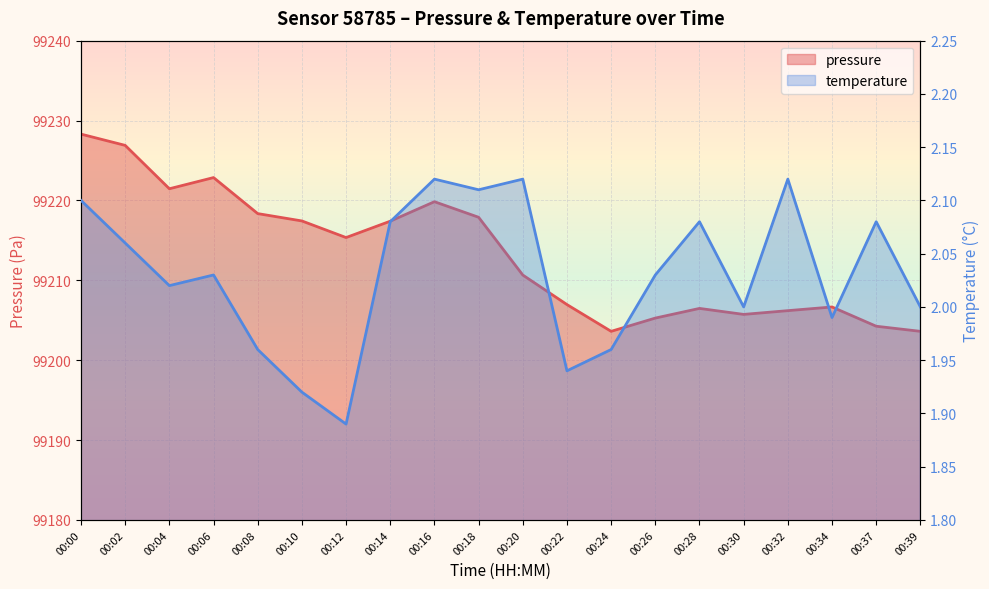

List the labels in order of pressure value, smallest first.

00:24, 00:39, 00:37, 00:26, 00:30, 00:32, 00:28, 00:34, 00:22, 00:20, 00:12, 00:14, 00:10, 00:18, 00:08, 00:16, 00:04, 00:06, 00:02, 00:00